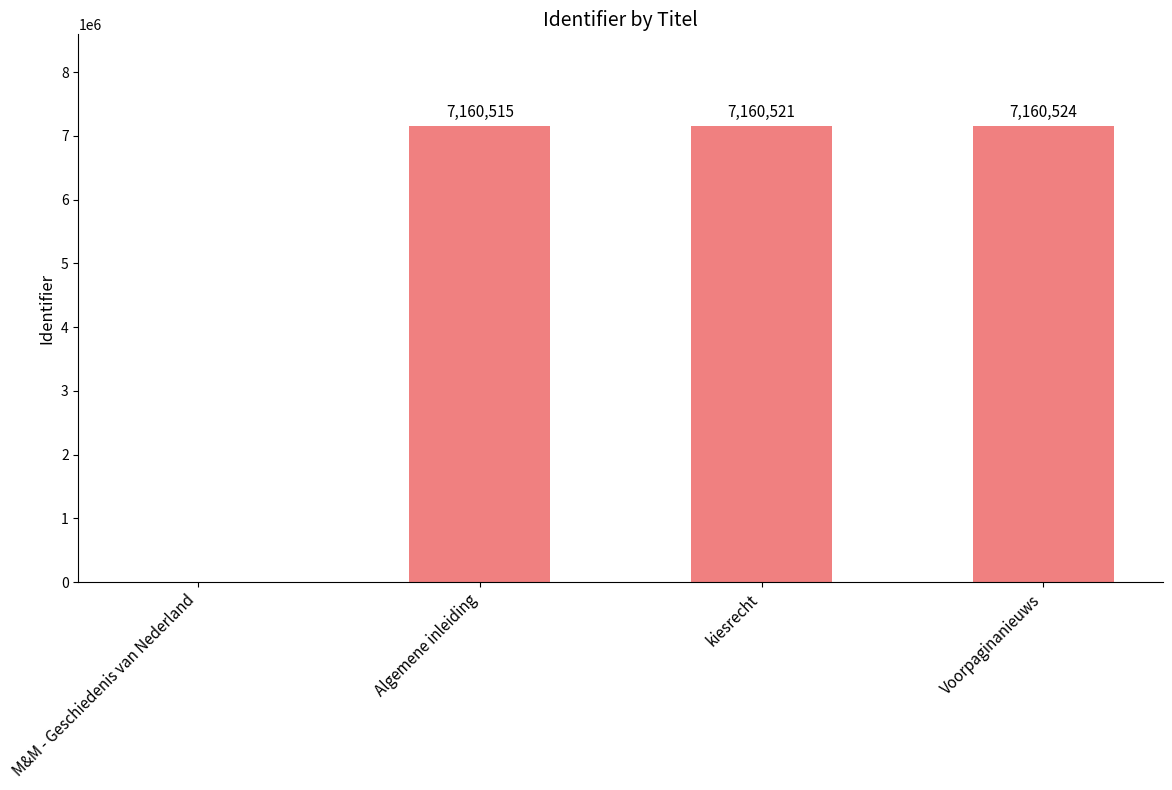

Which has a higher value, Voorpaginanieuws or M&M - Geschiedenis van Nederland?

Voorpaginanieuws